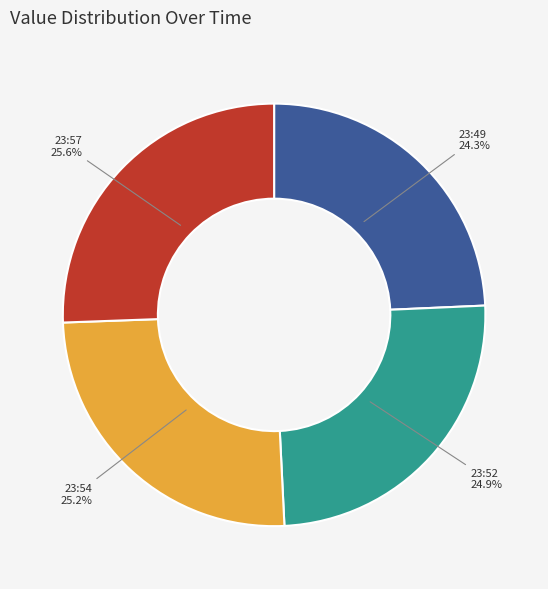

To the nearest percent, what is the difference between the largest and smallest slice percentages?

1%